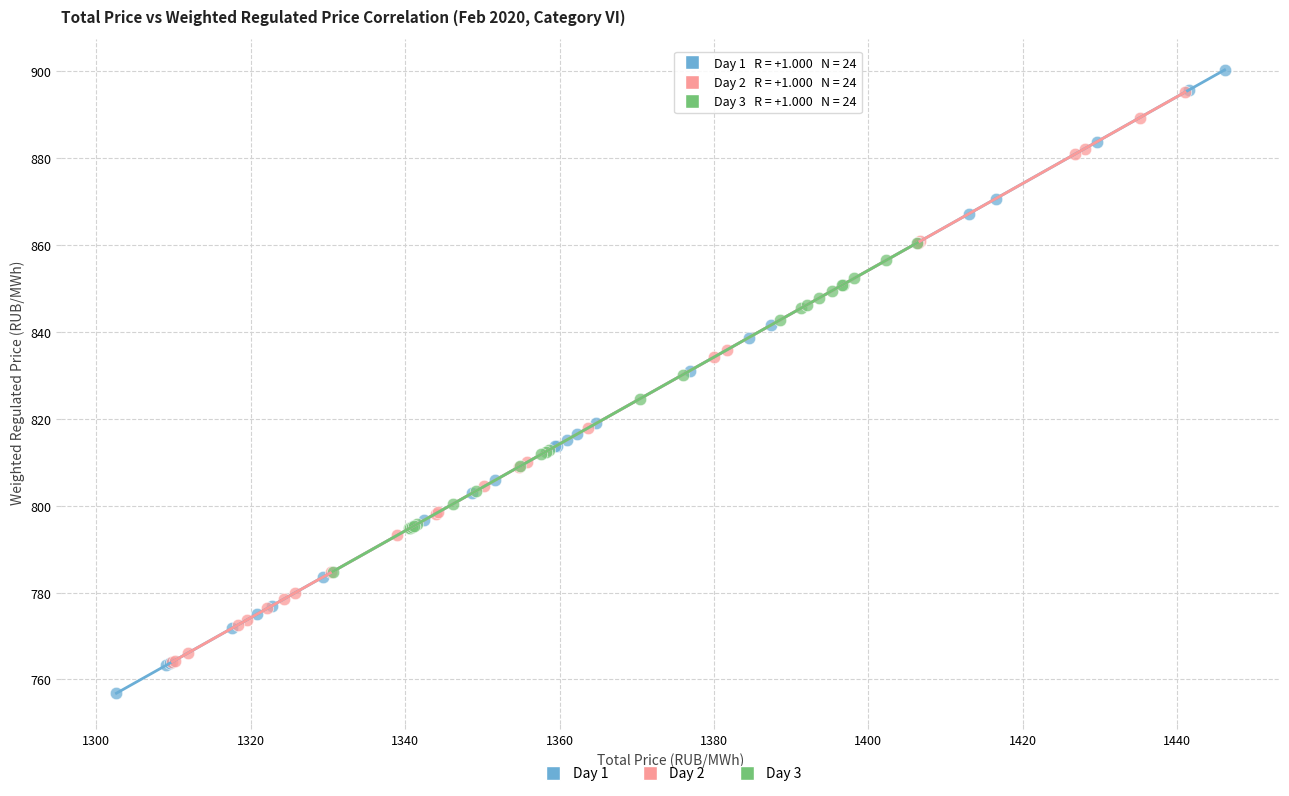

Which series has the largest Y range (max minus min)?

Day 1